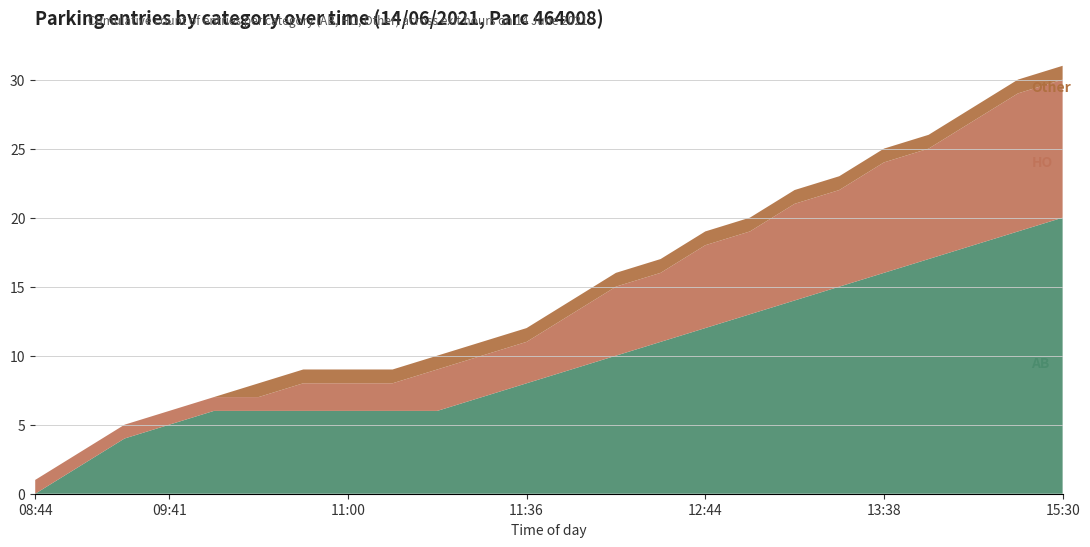

Reading left to right, what are all the values shown in this chart?

AB: 08:44=0	09:00=2	09:30=4	09:41=5	10:00=6	10:30=6	10:42=6	11:00=6	11:13=6	11:30=6	11:33=7	11:36=8	12:00=9	12:08=10	12:30=11	12:44=12	12:57=13	13:00=14	13:26=15	13:38=16	14:00=17	14:30=18	15:00=19	15:30=20
HO: 08:44=1	09:00=1	09:30=1	09:41=1	10:00=1	10:30=1	10:42=2	11:00=2	11:13=2	11:30=3	11:33=3	11:36=3	12:00=4	12:08=5	12:30=5	12:44=6	12:57=6	13:00=7	13:26=7	13:38=8	14:00=8	14:30=9	15:00=10	15:30=10
Other: 08:44=0	09:00=0	09:30=0	09:41=0	10:00=0	10:30=1	10:42=1	11:00=1	11:13=1	11:30=1	11:33=1	11:36=1	12:00=1	12:08=1	12:30=1	12:44=1	12:57=1	13:00=1	13:26=1	13:38=1	14:00=1	14:30=1	15:00=1	15:30=1